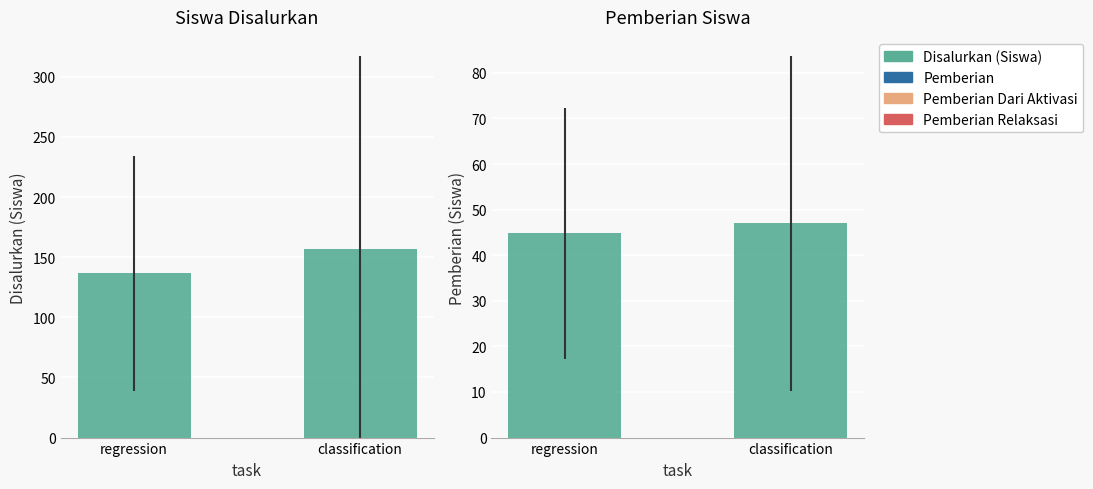

Reading left to right, what are all the values shown in this chart?

Disalurkan (Siswa): regression=136.6	classification=157.1
Pemberian: regression=44.9	classification=47.0